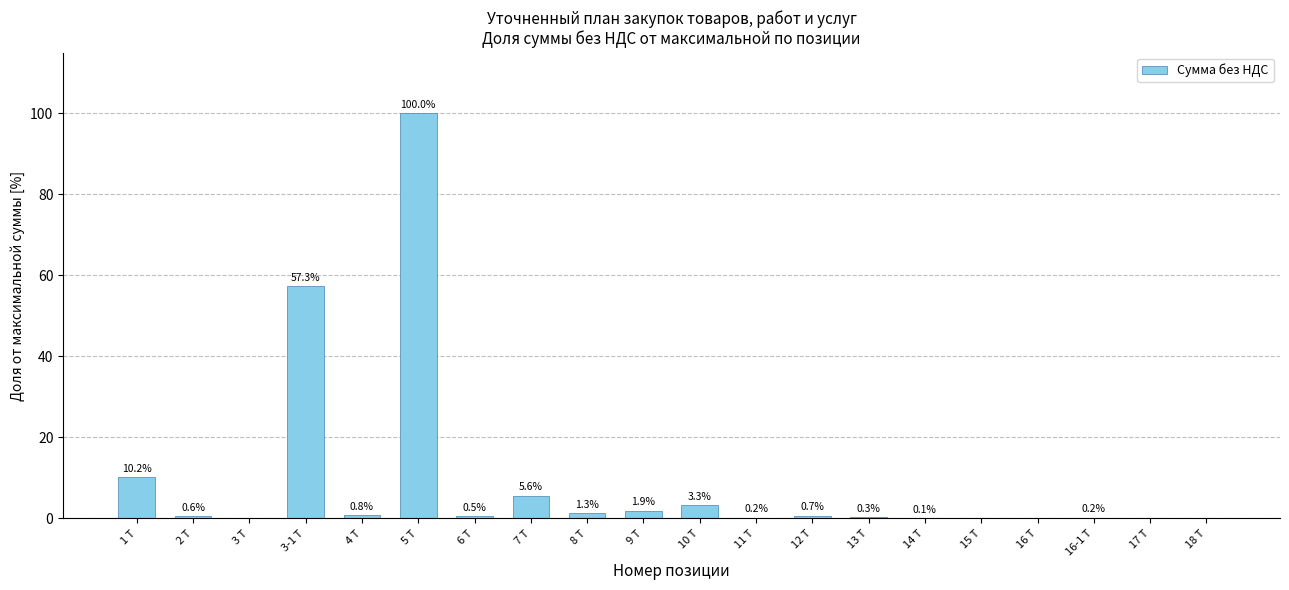

Reading left to right, what are all the values shown in this chart?

10.2	0.6	0.0	57.3	0.8	100.0	0.5	5.6	1.3	1.9	3.3	0.2	0.7	0.3	0.1	0.0	0.0	0.2	0.0	0.0